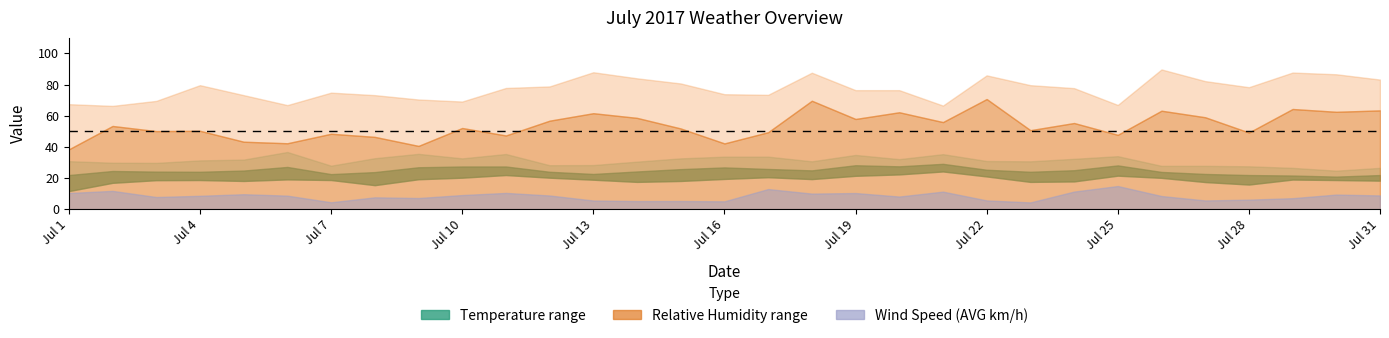

Rank the categories by Wind Speed (AVG km/h) value from lowest to highest.

Jul 23, Jul 7, Jul 16, Jul 14, Jul 15, Jul 13, Jul 27, Jul 22, Jul 28, Jul 29, Jul 9, Jul 8, Jul 3, Jul 20, Jul 26, Jul 4, Jul 6, Jul 12, Jul 31, Jul 10, Jul 30, Jul 5, Jul 18, Jul 19, Jul 1, Jul 11, Jul 21, Jul 24, Jul 2, Jul 17, Jul 25